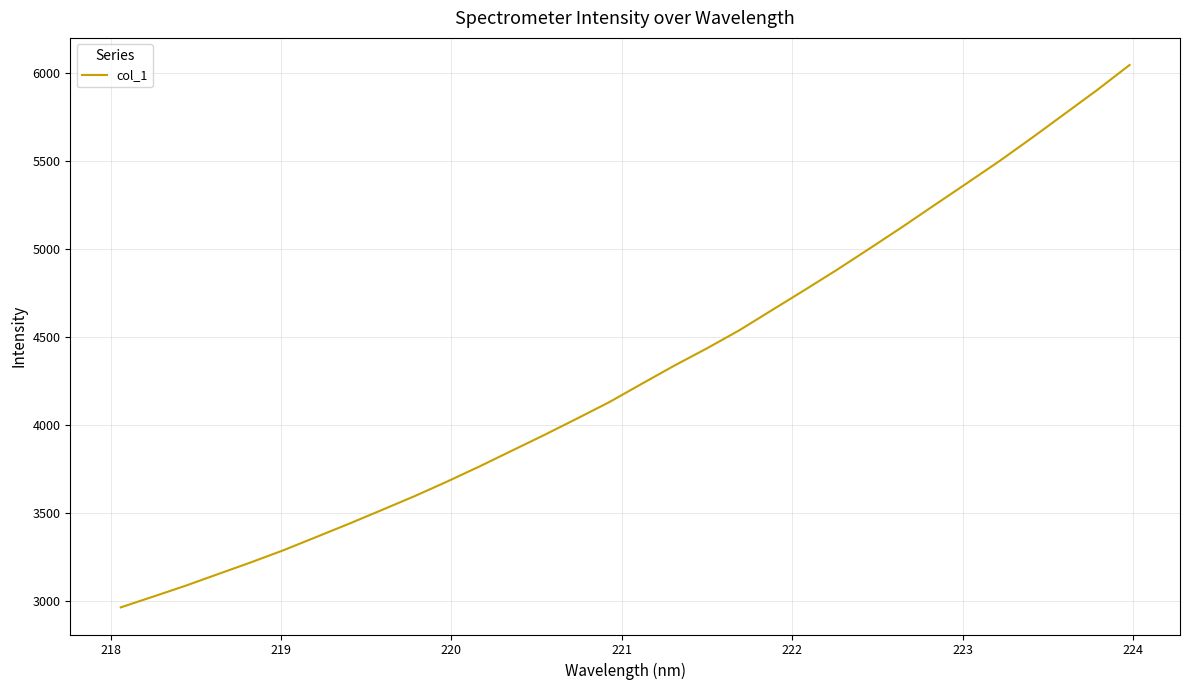

What is the greatest value displayed?

6047.5